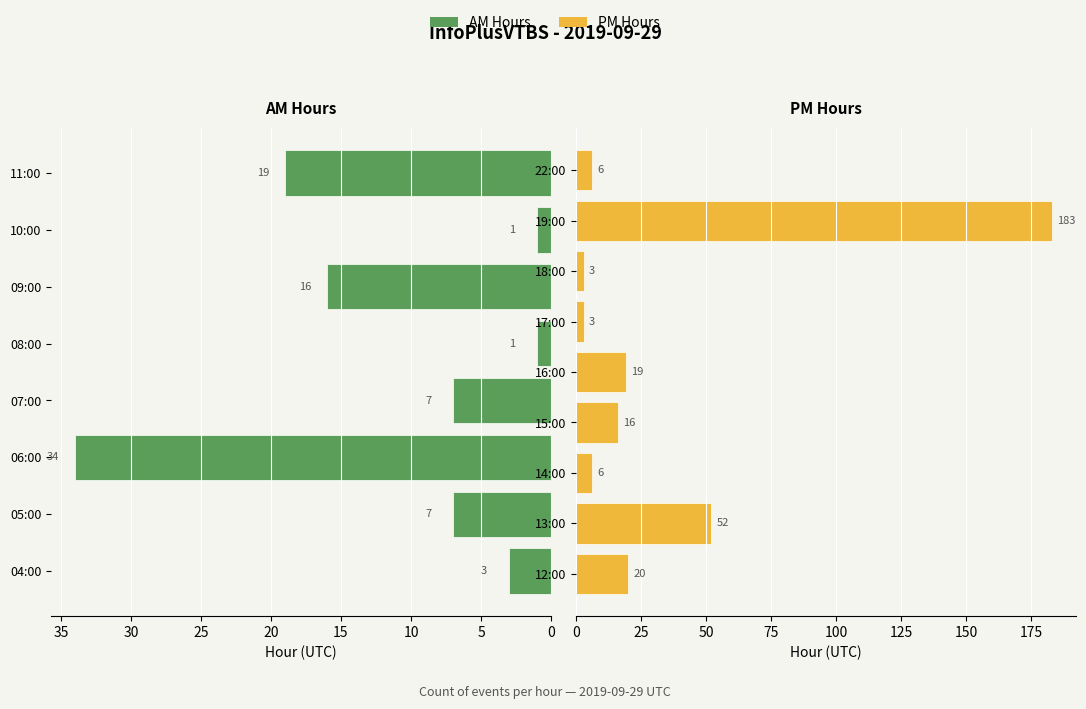

At which category does the chart reach its minimum across all series?

08:00